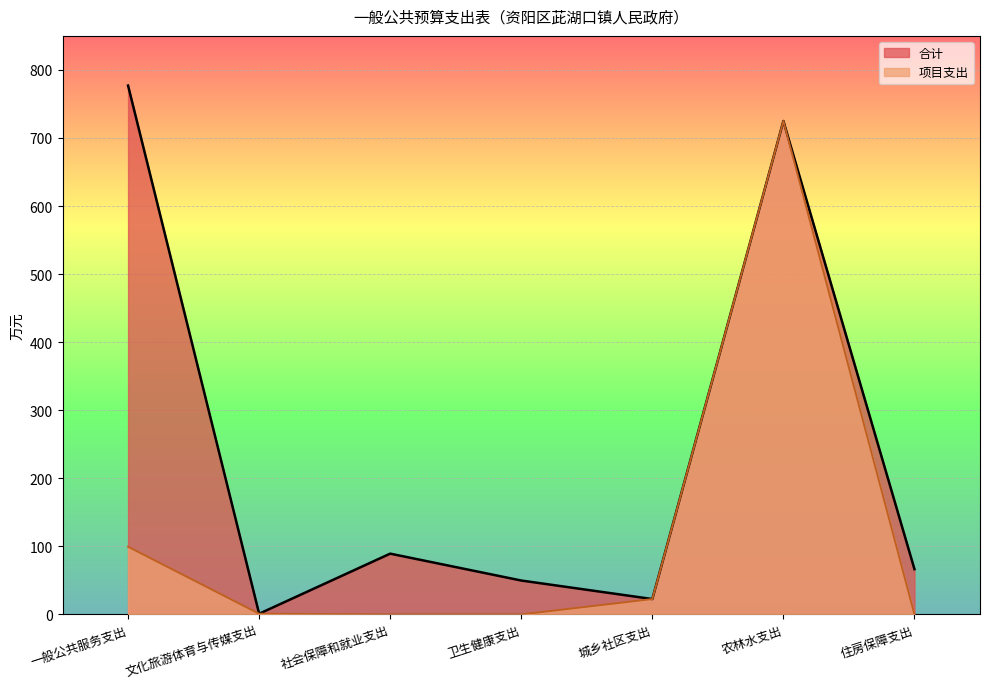

True or false: 项目支出 and 合计 intersect in this chart.

False